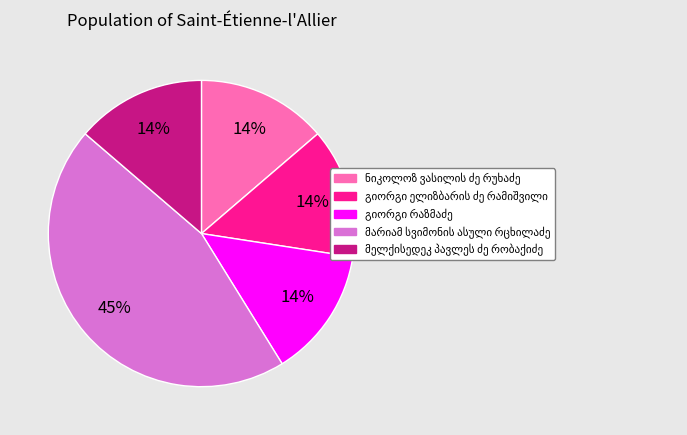

Is there a majority slice in this chart?

No